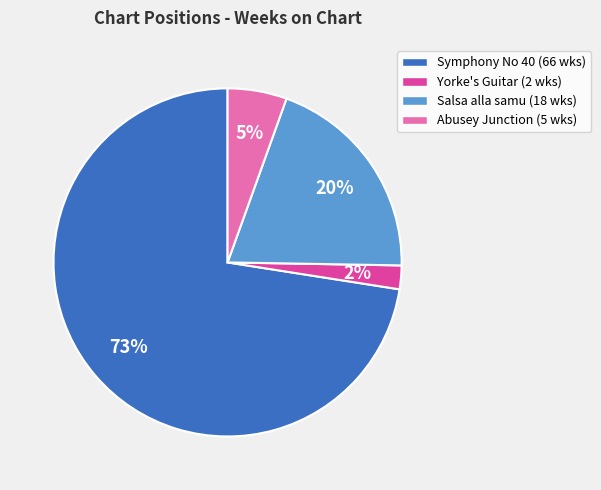

What is the ratio of the value at Salsa alla samu (18 wks) to the value at Symphony No 40 (66 wks)?

0.3